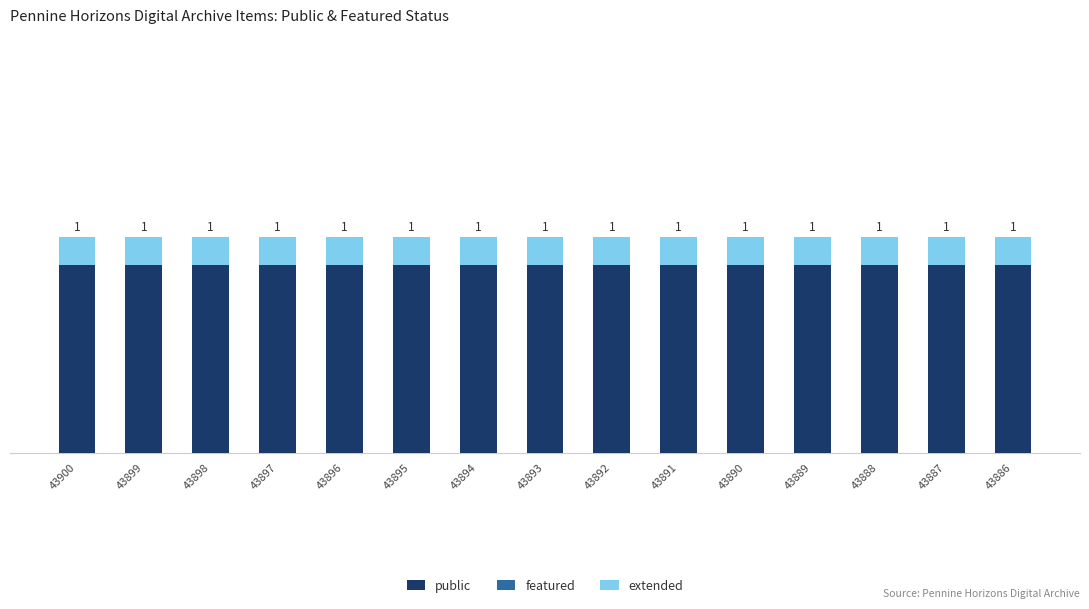

Does the chart contain stacked bars?

Yes